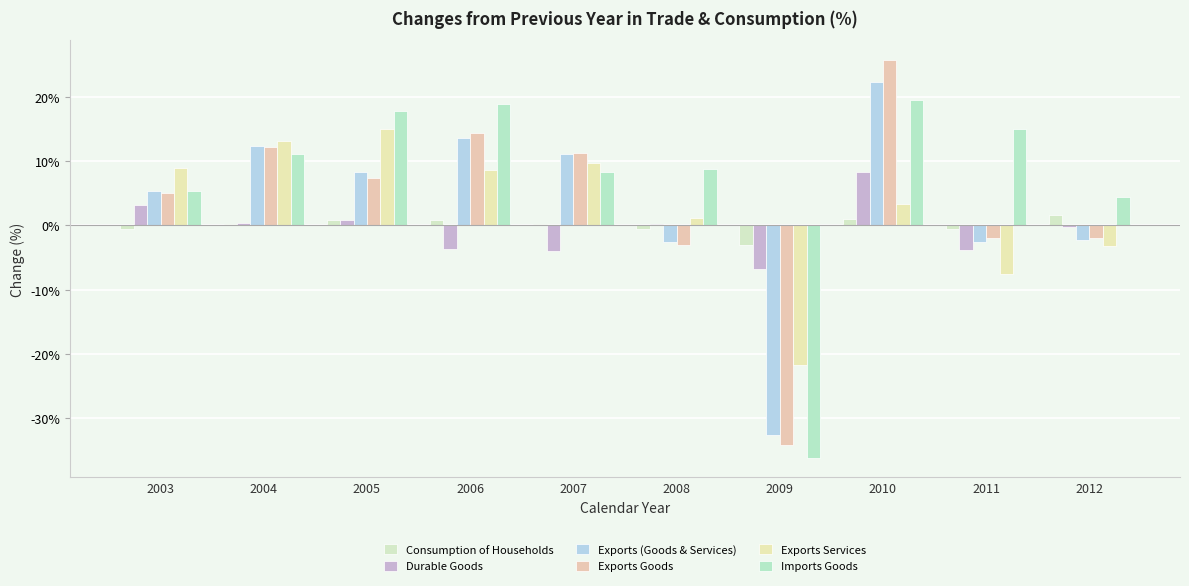

What is the difference between the second highest and minimum values in the Imports Goods series?

55.0